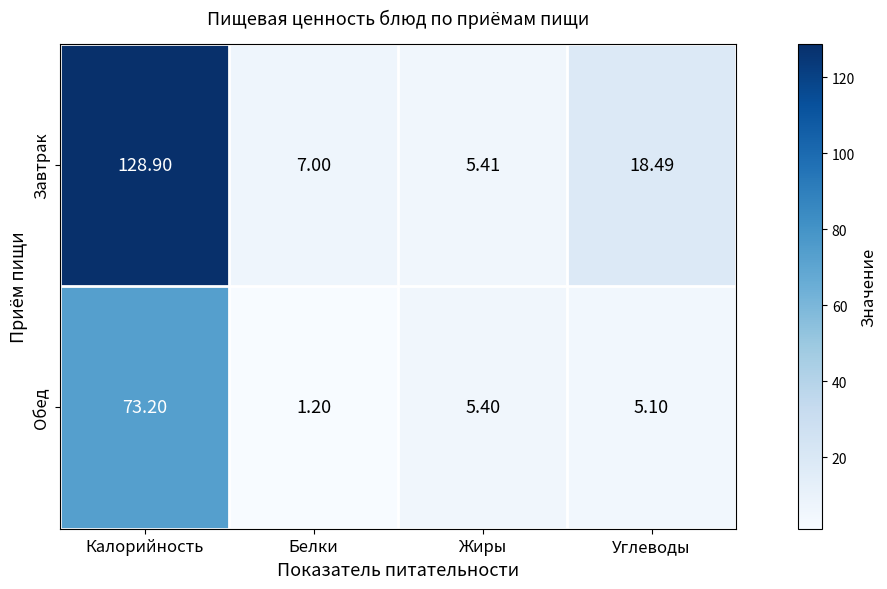

At which category is the sum across all series the highest?

Калорийность